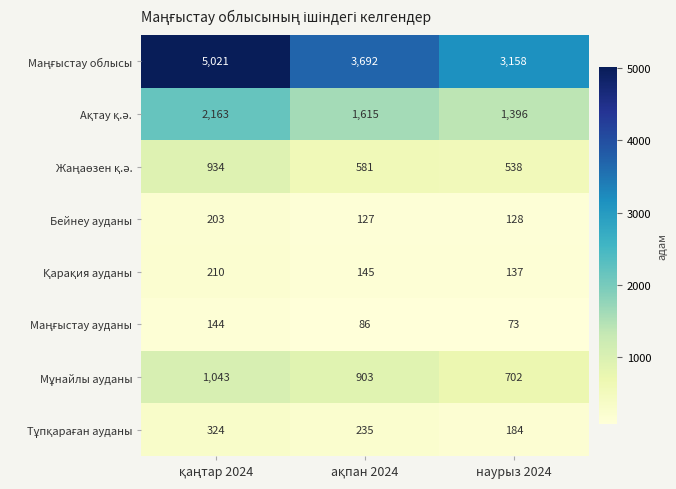

What is the minimum value shown in the chart?

73